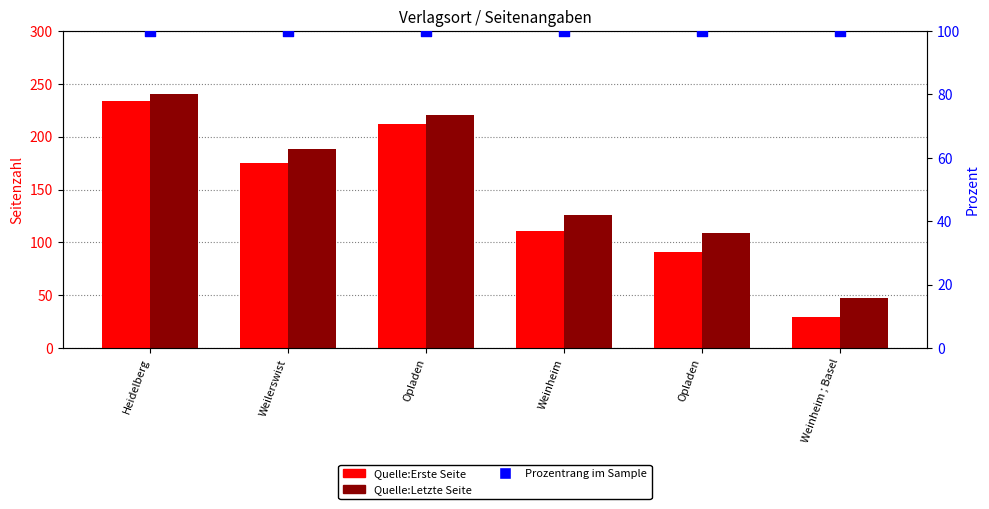

At which category is the sum across all series the highest?

Heidelberg